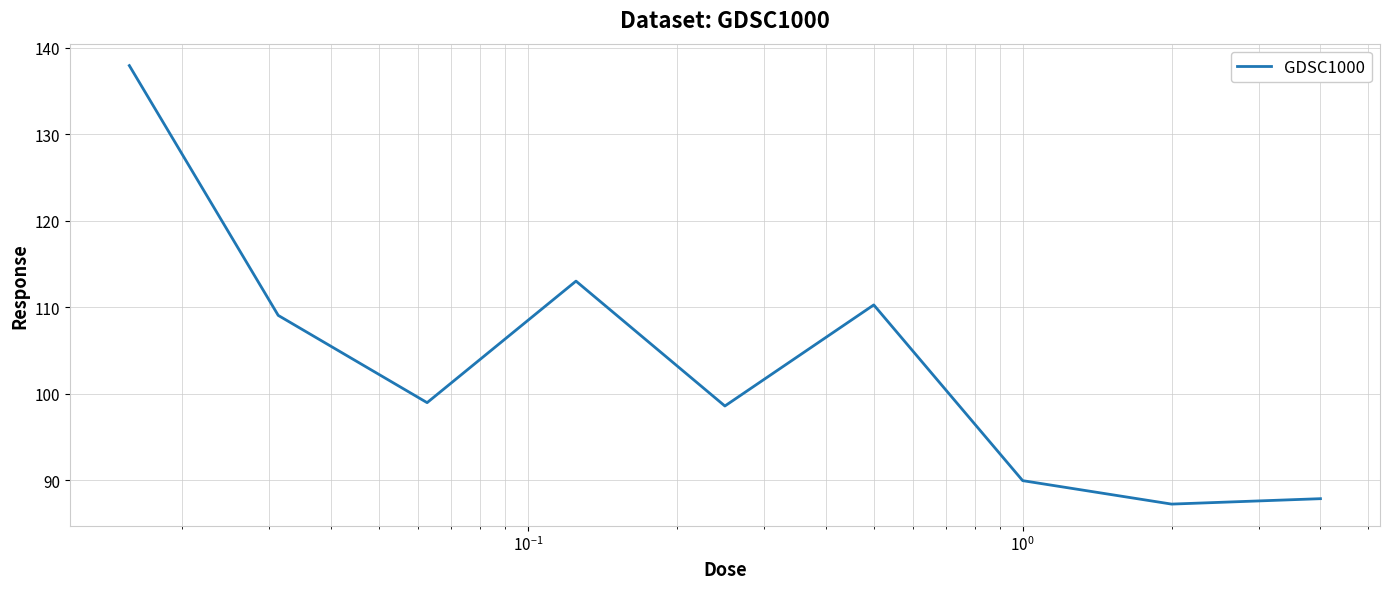

What is the difference between the maximum and minimum values?

50.7